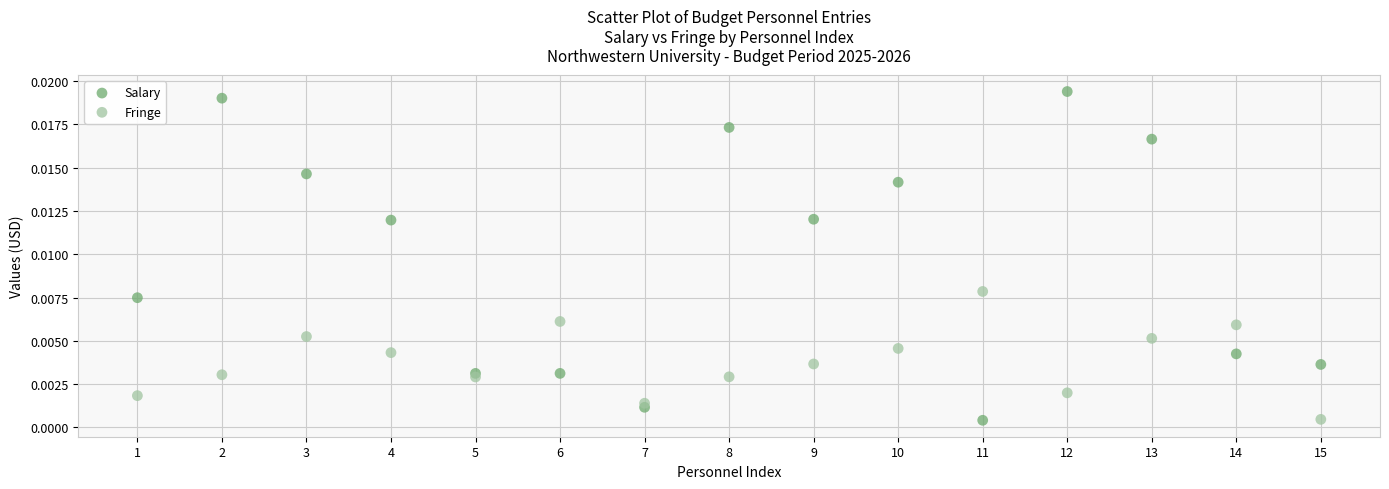

Which series has the largest Y range (max minus min)?

Salary